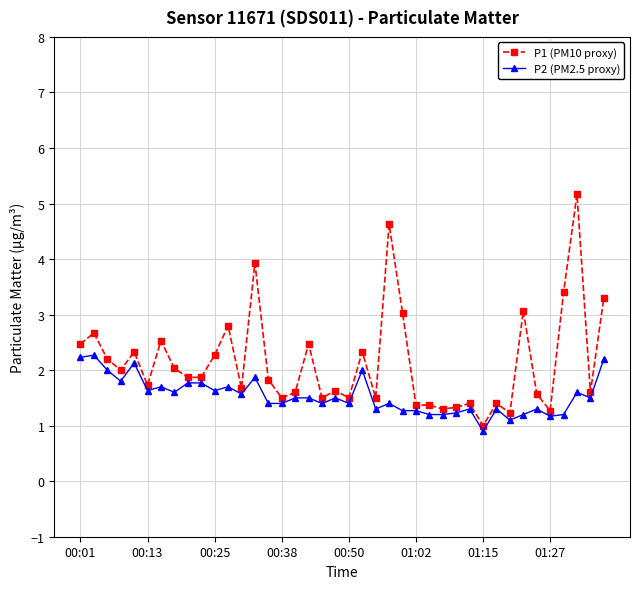

What is the value of the P2 (PM2.5 proxy) point at the 14th from the left?

1.9